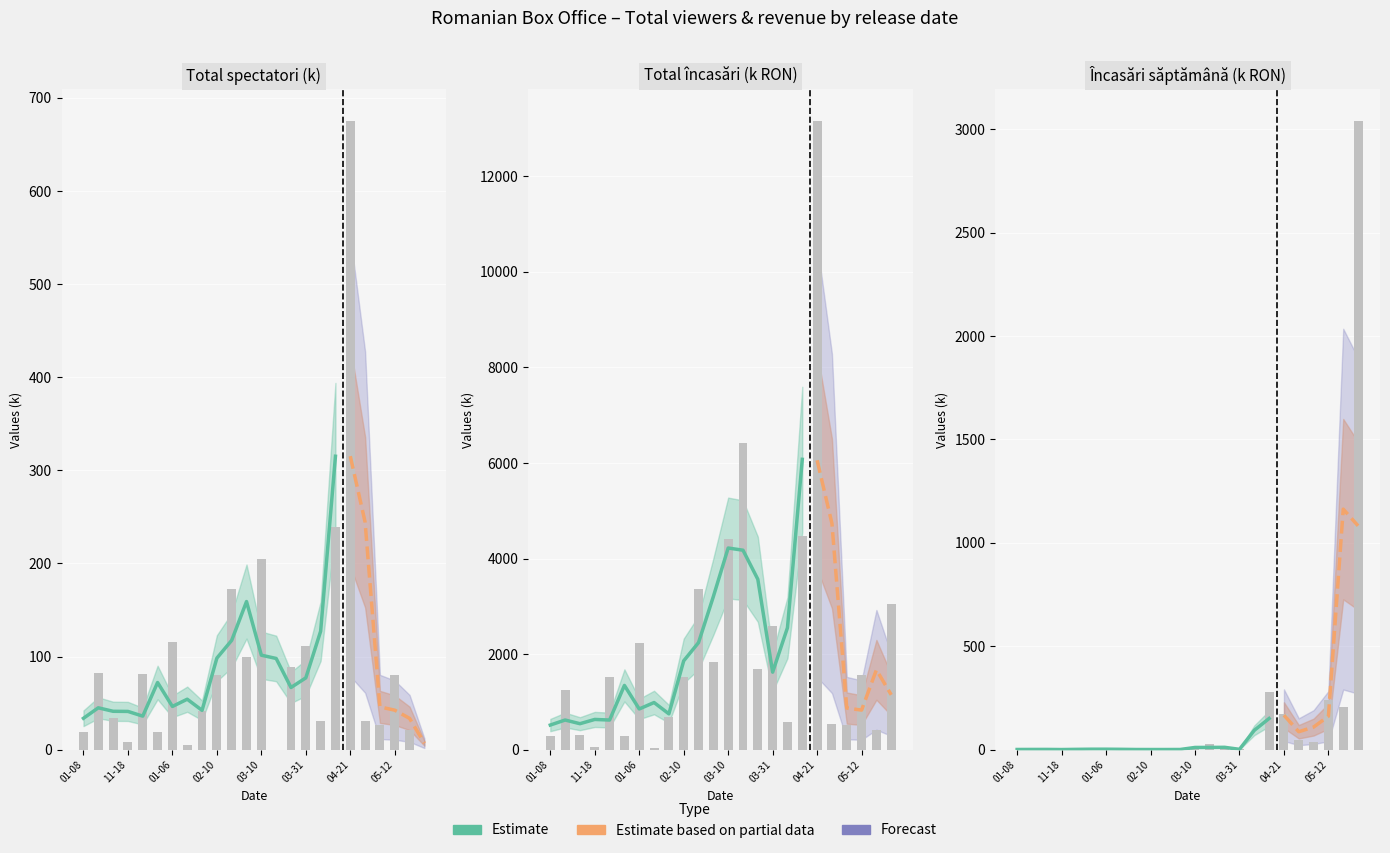

What is the sum of all Total încasări values?

52795.8